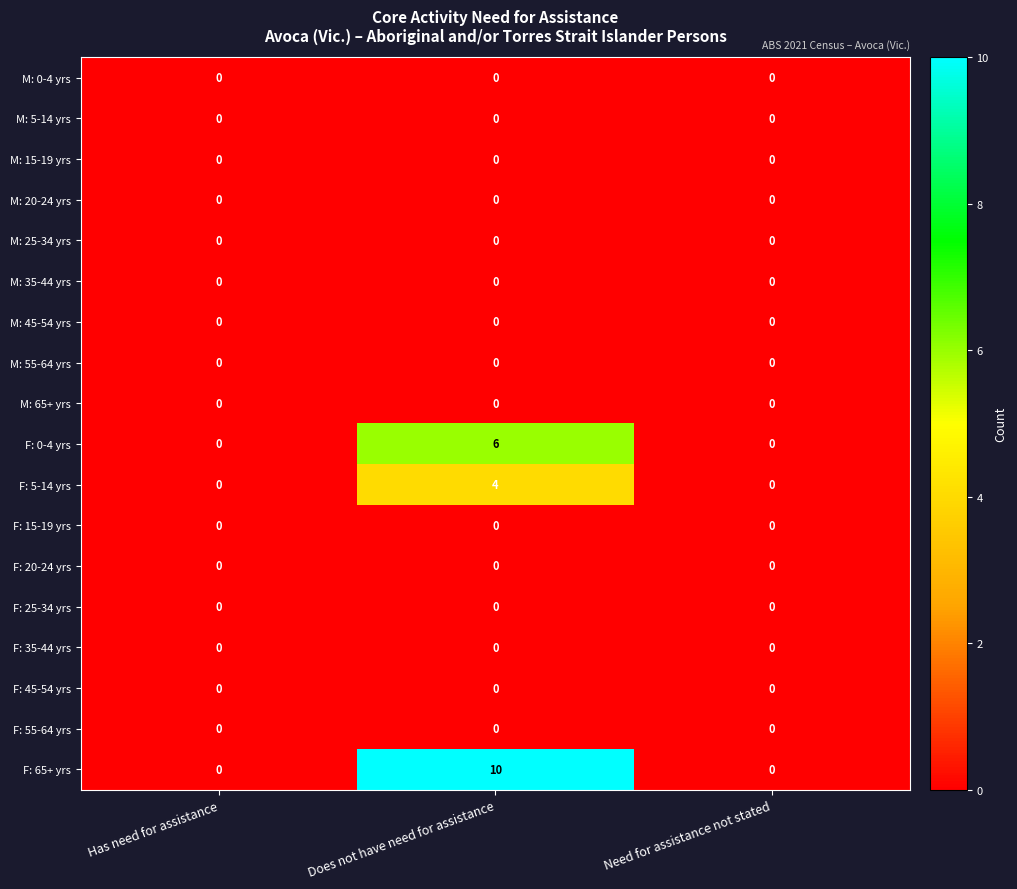

Which category has the highest value across all series?

Does not have need for assistance